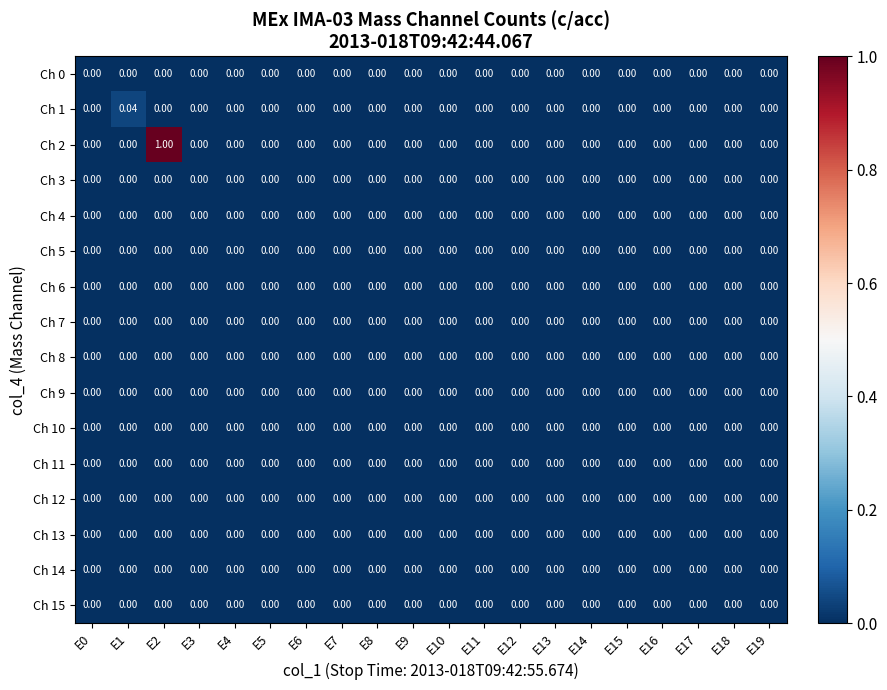

How many series are shown in this chart?

16